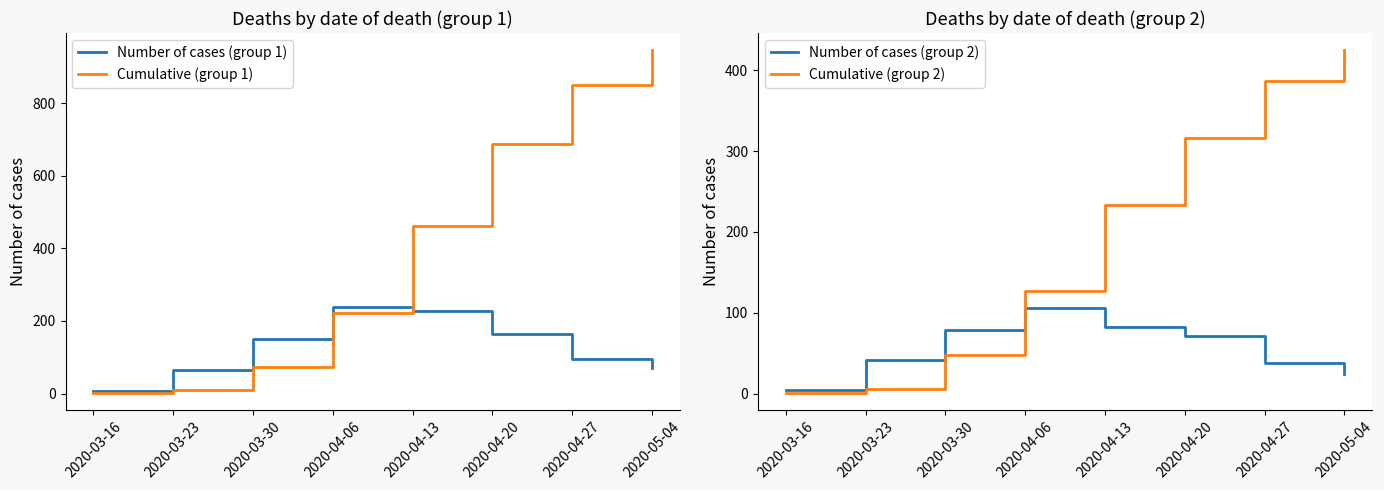

How many data points in Cumulative (group 2) are less than 233?

4